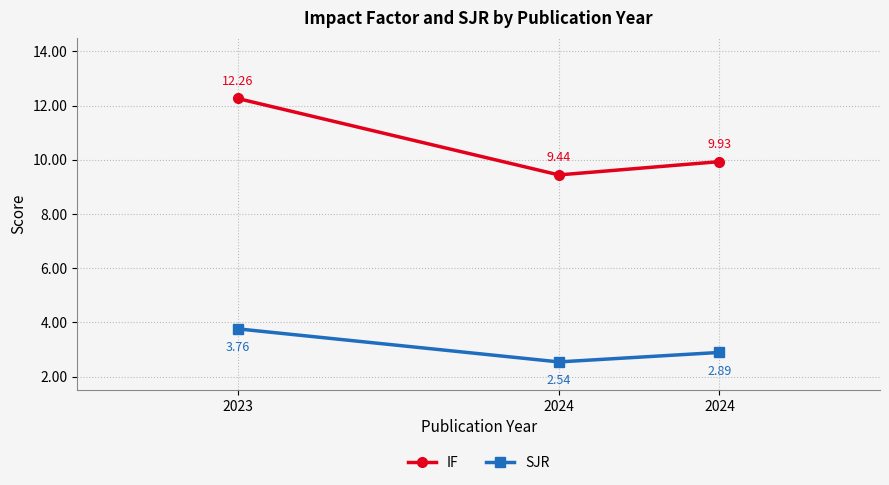

Count the number of data series in this chart.

2